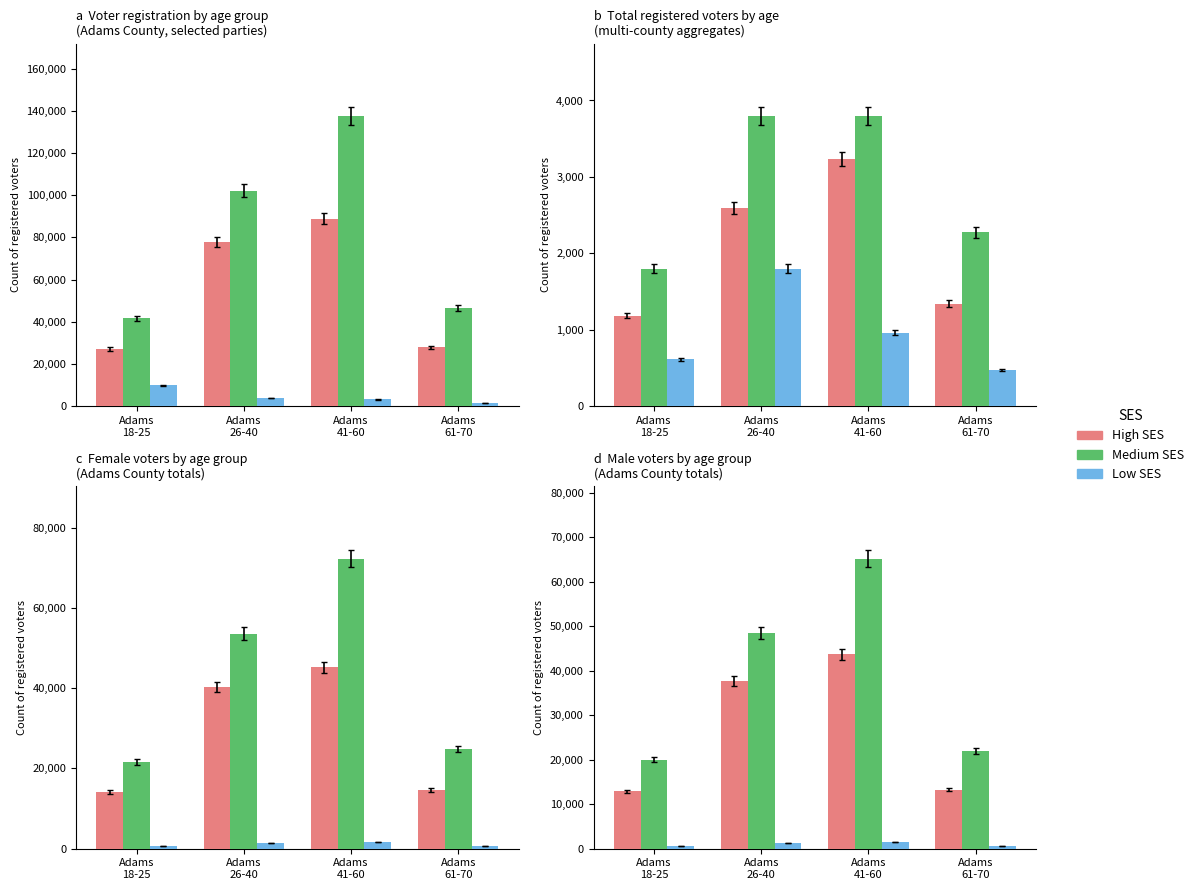

Where does the Medium SES series first go above 48497?

Adams
41-60